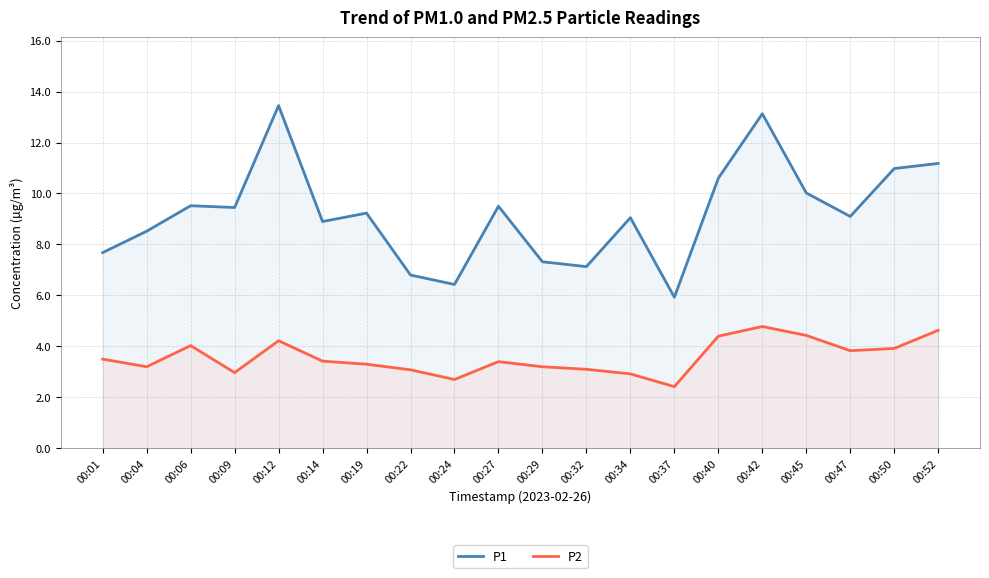

How many data points in P2 are less than 3?

4